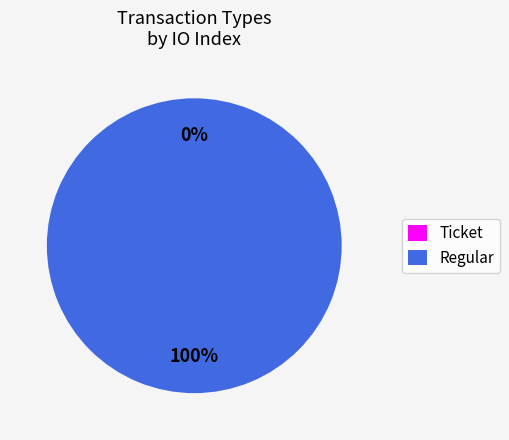

Which category has the biggest portion of the pie?

Regular